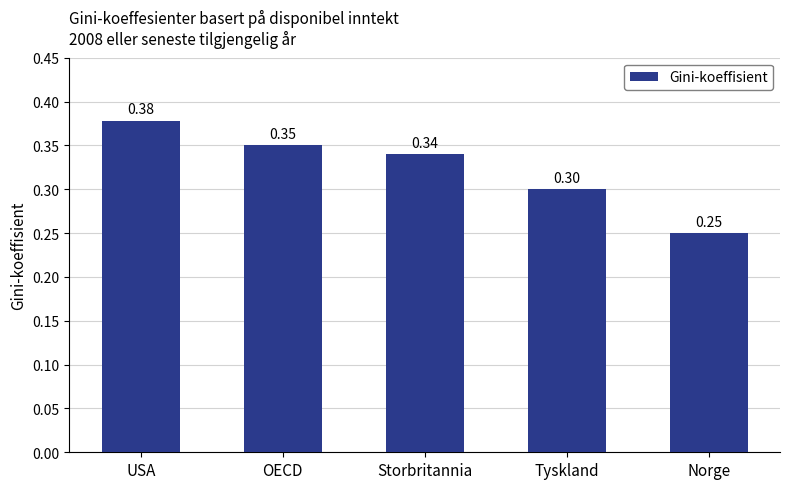

What is the smallest value displayed?

0.3